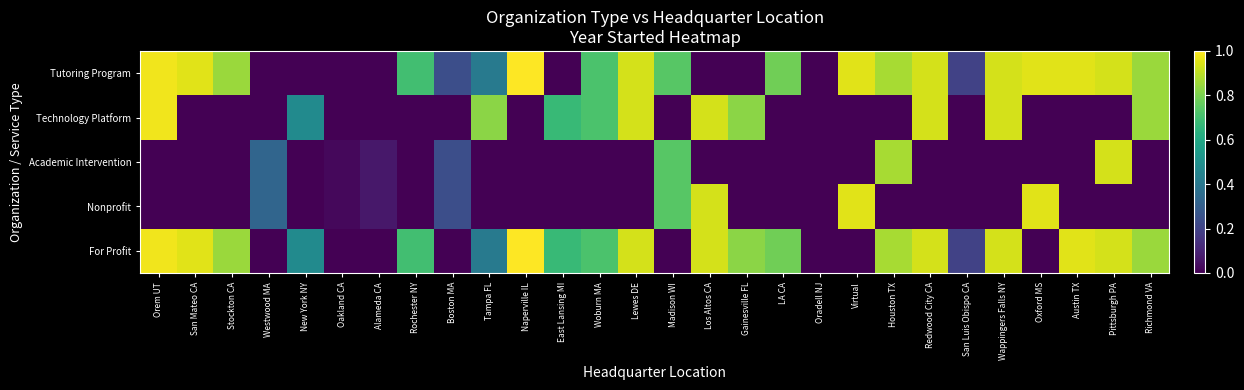

Which has a higher value, New York NY or LA CA?

LA CA